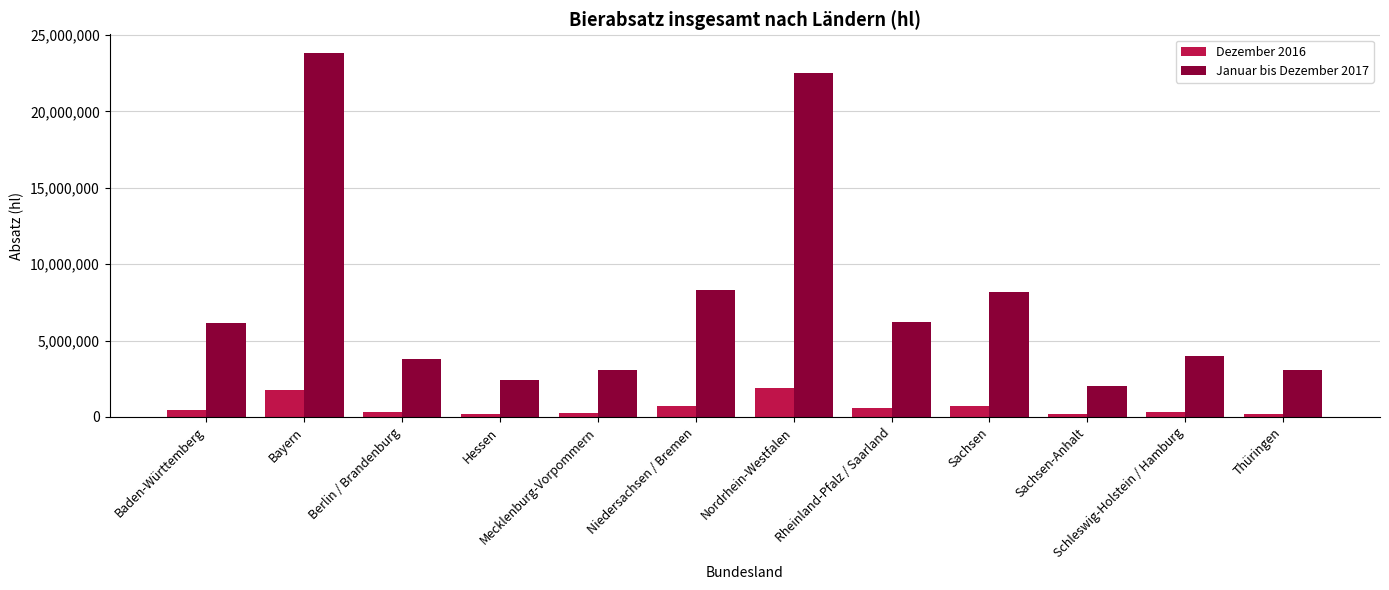

What are all the series names shown in the legend?

Dezember 2016, Januar bis Dezember 2017